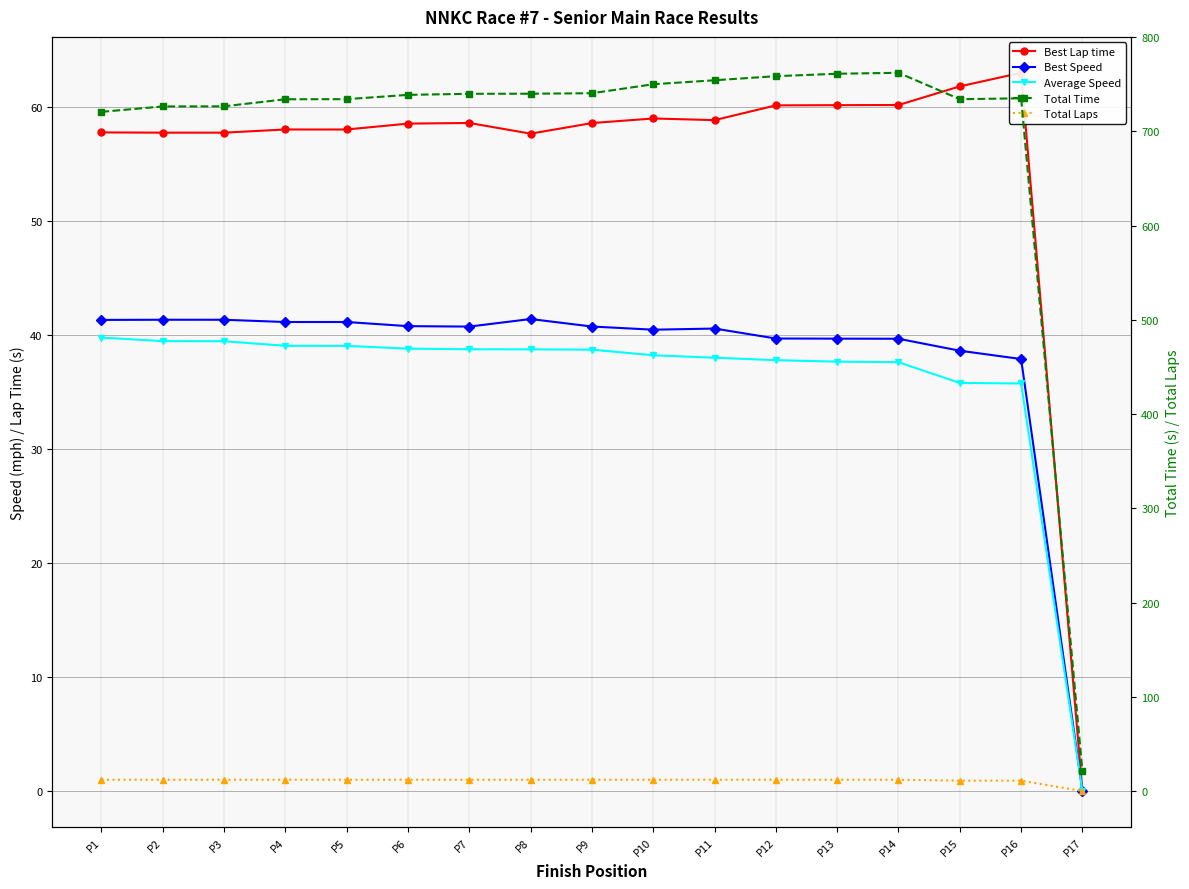

The value of Total Laps at P8 is 12.0. True or false?

True